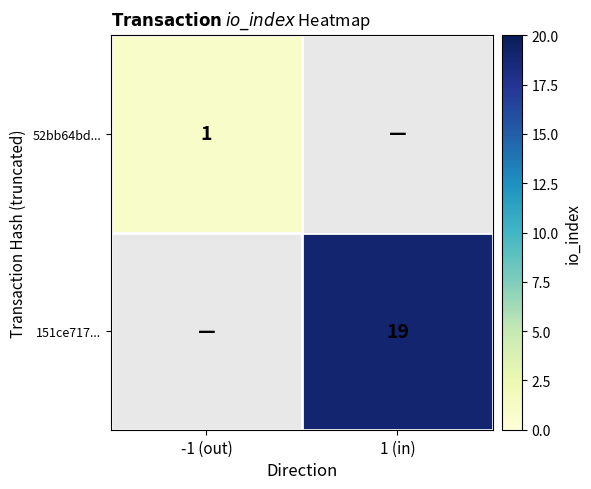

Is the value of 151ce717... at 1 (in) greater than the value of 52bb64bd... at -1 (out)?

Yes